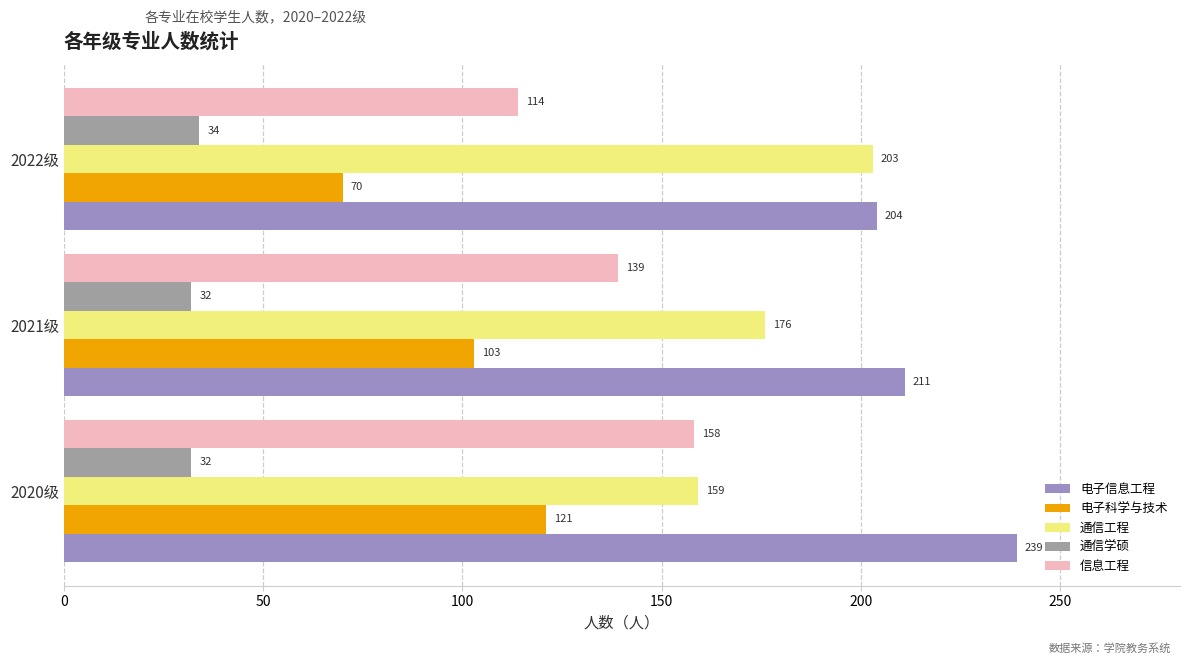

What are all the series names shown in the legend?

电子信息工程, 电子科学与技术, 通信工程, 通信学硕, 信息工程